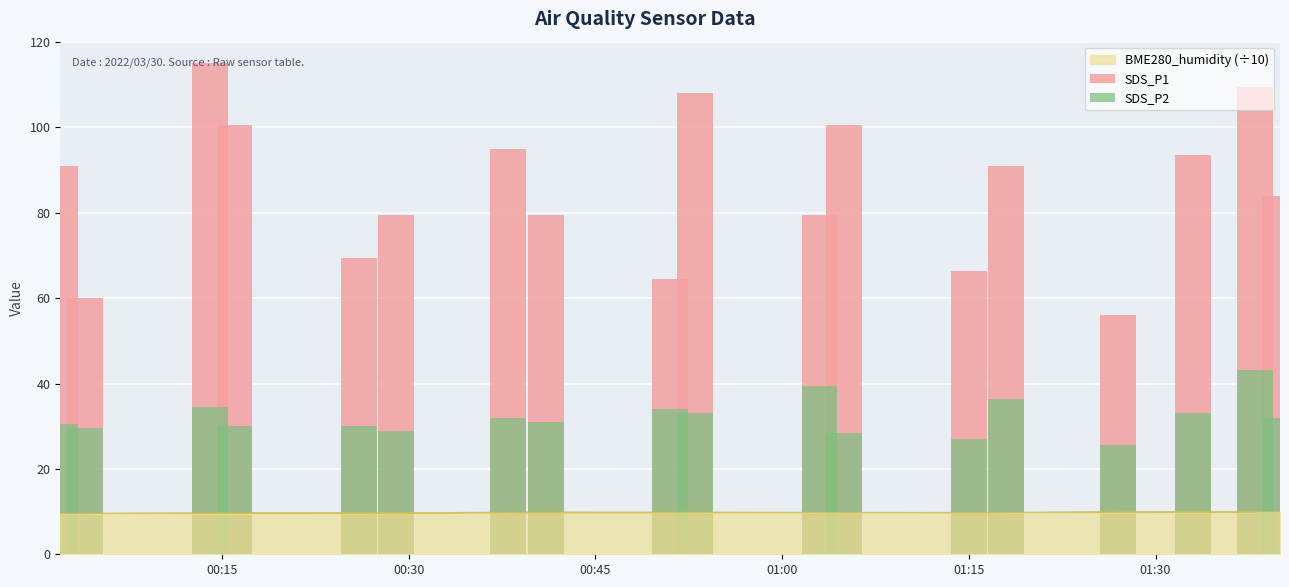

Where is SDS_P2 nearest to the value 2?

BME280_humidity